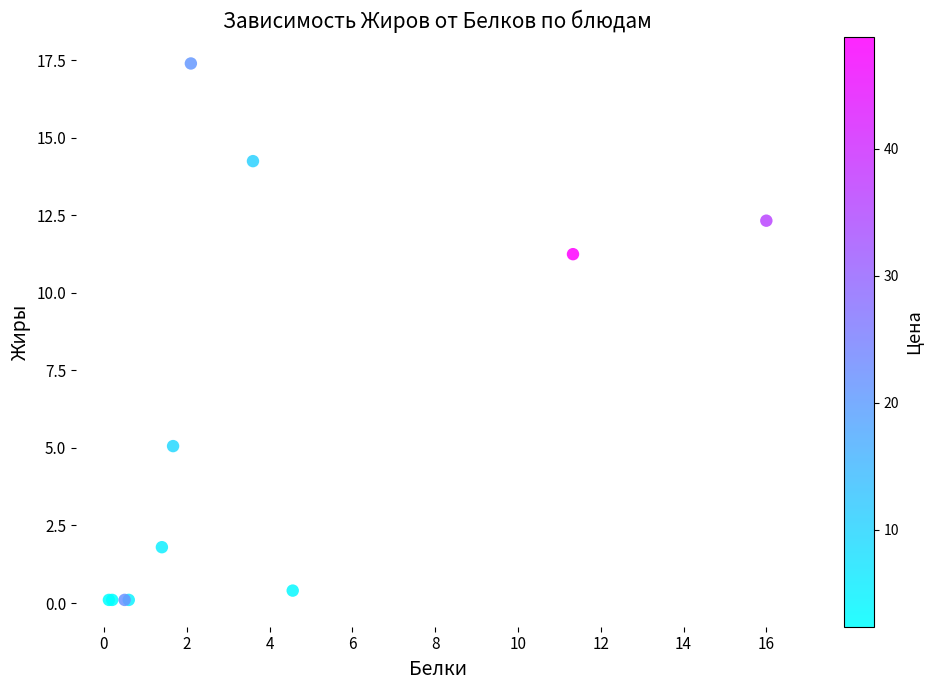

What Y value in the scatter plot is closest to 8?

5.1